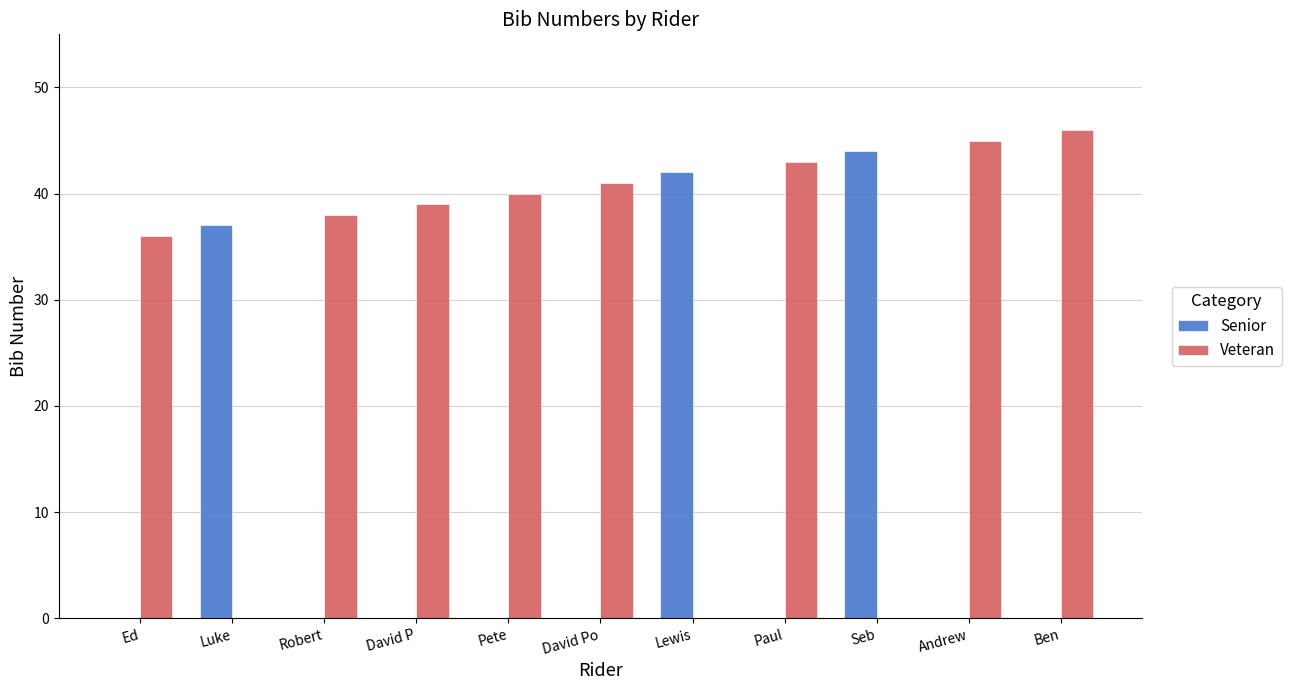

What is the average value of the Senior series?

11